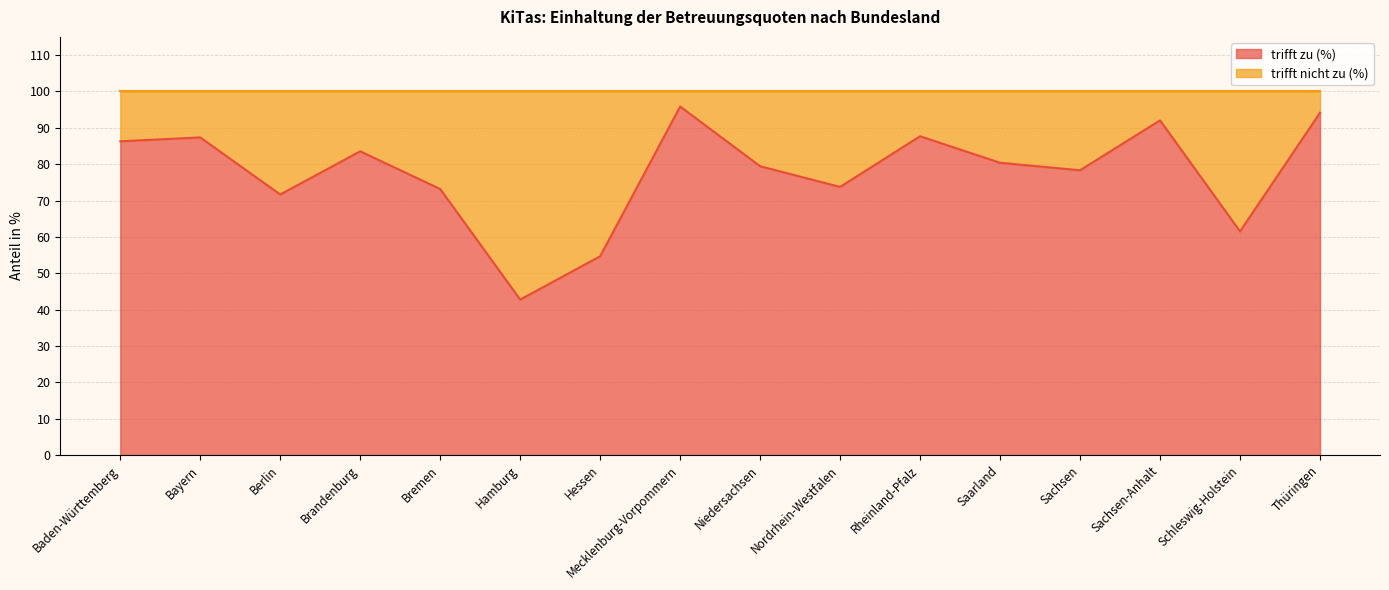

At which category does the chart reach its minimum across all series?

Hamburg